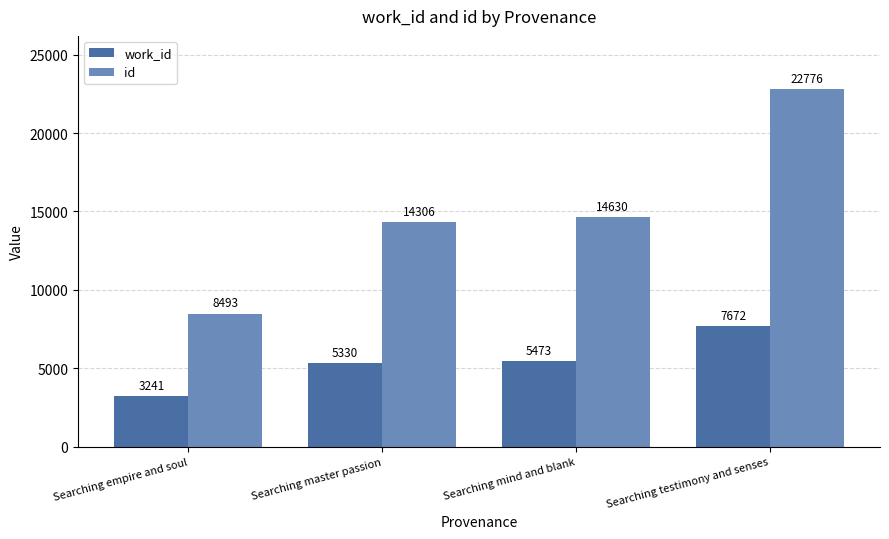

How many series are shown in this chart?

2